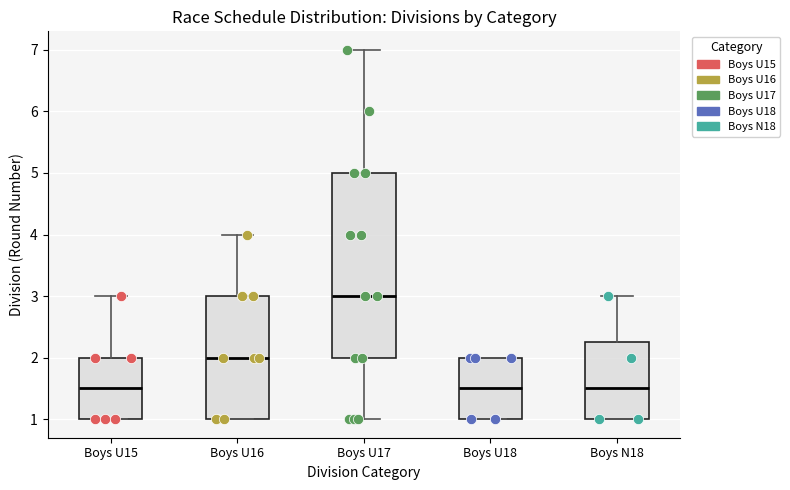

Which box is the tallest, from its lower edge to its upper edge?

Boys U17